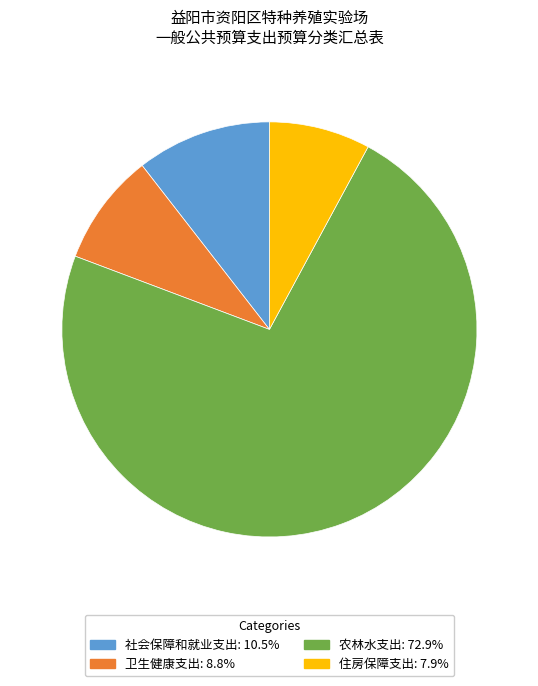

Do 卫生健康支出 and 农林水支出 together represent more than half of the pie?

Yes